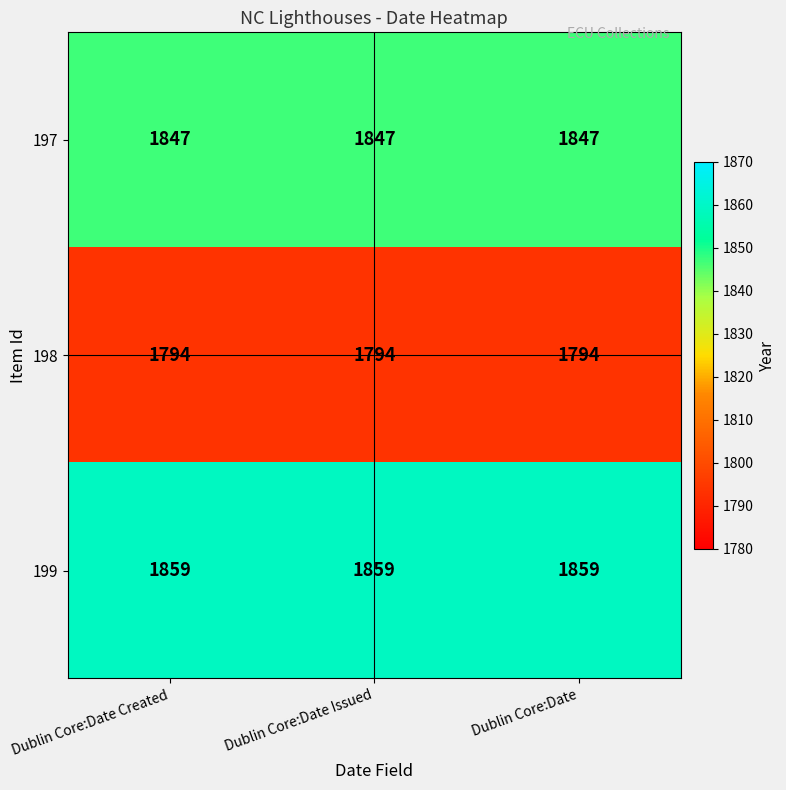

What value does the 199 series have at Dublin Core:Date?

1859